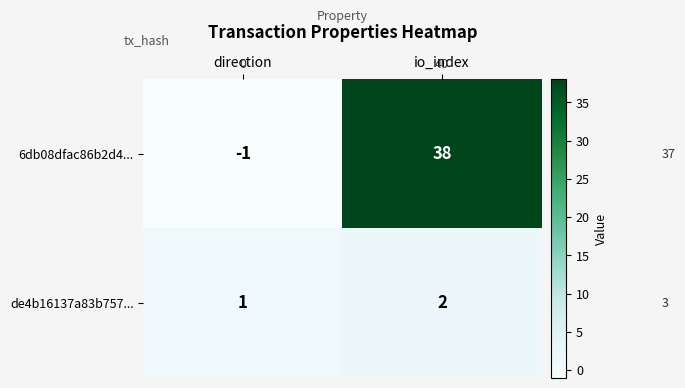

Is the value of 6db08dfac86b2d4... at io_index greater than the value of de4b16137a83b757... at io_index?

Yes